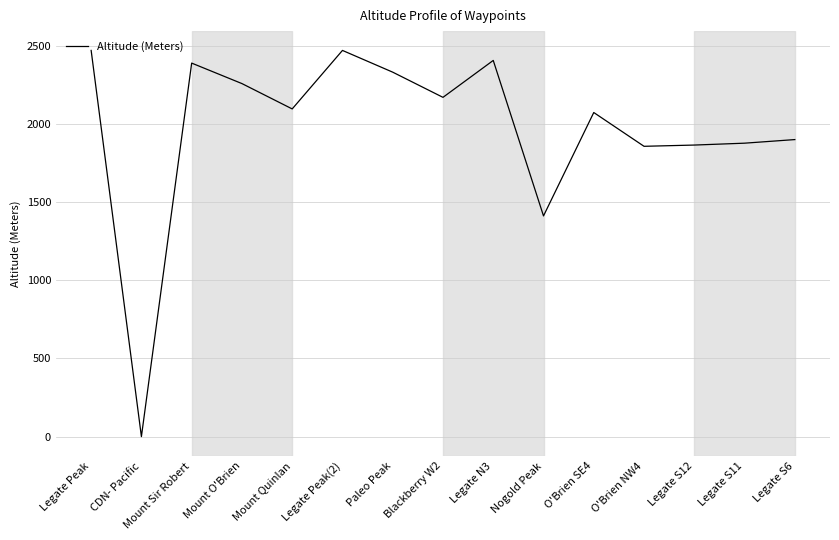

What is the sum of all values?

29560